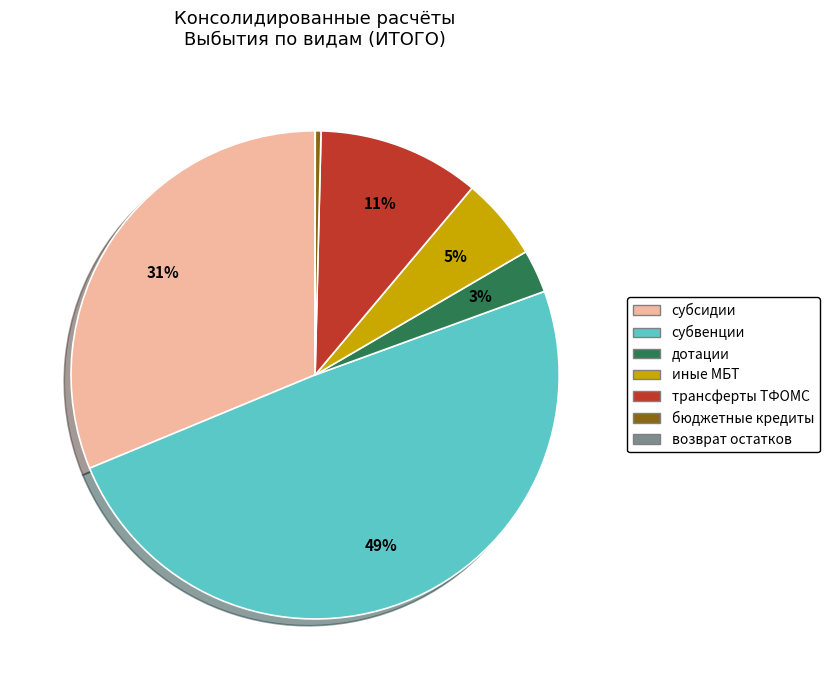

Is there a majority slice in this chart?

No